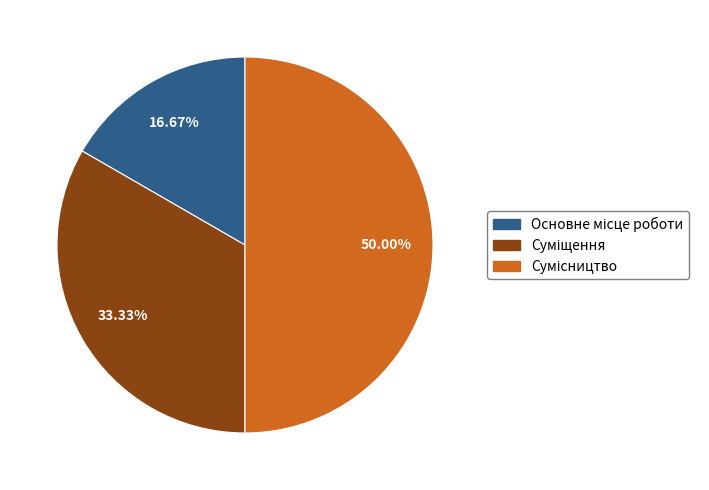

Which has a higher value, Сумісництво or Основне місце роботи?

Сумісництво